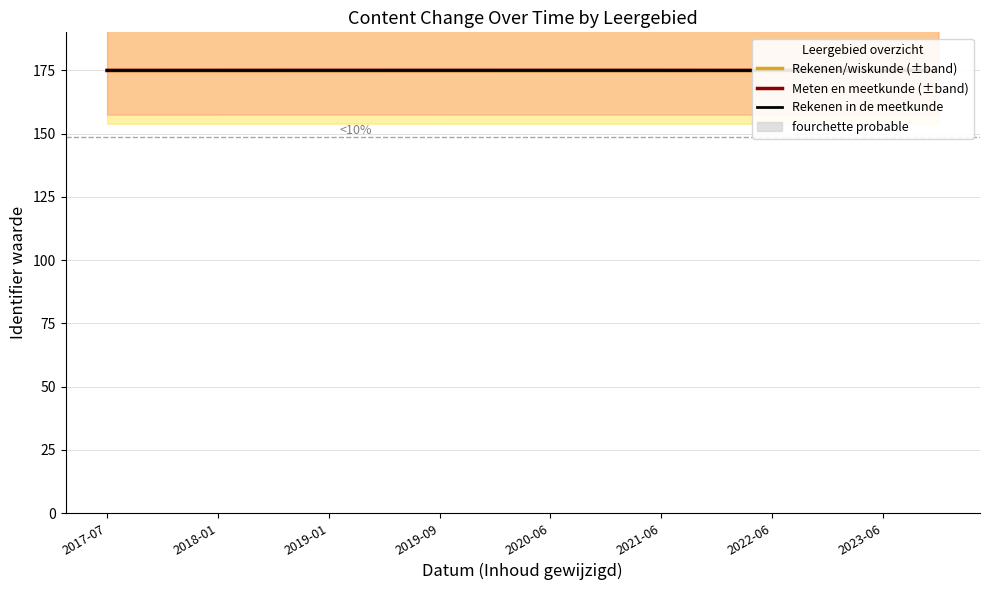

True or false: Rekenen/wiskunde (±band) and Meten en meetkunde (±band) intersect in this chart.

False